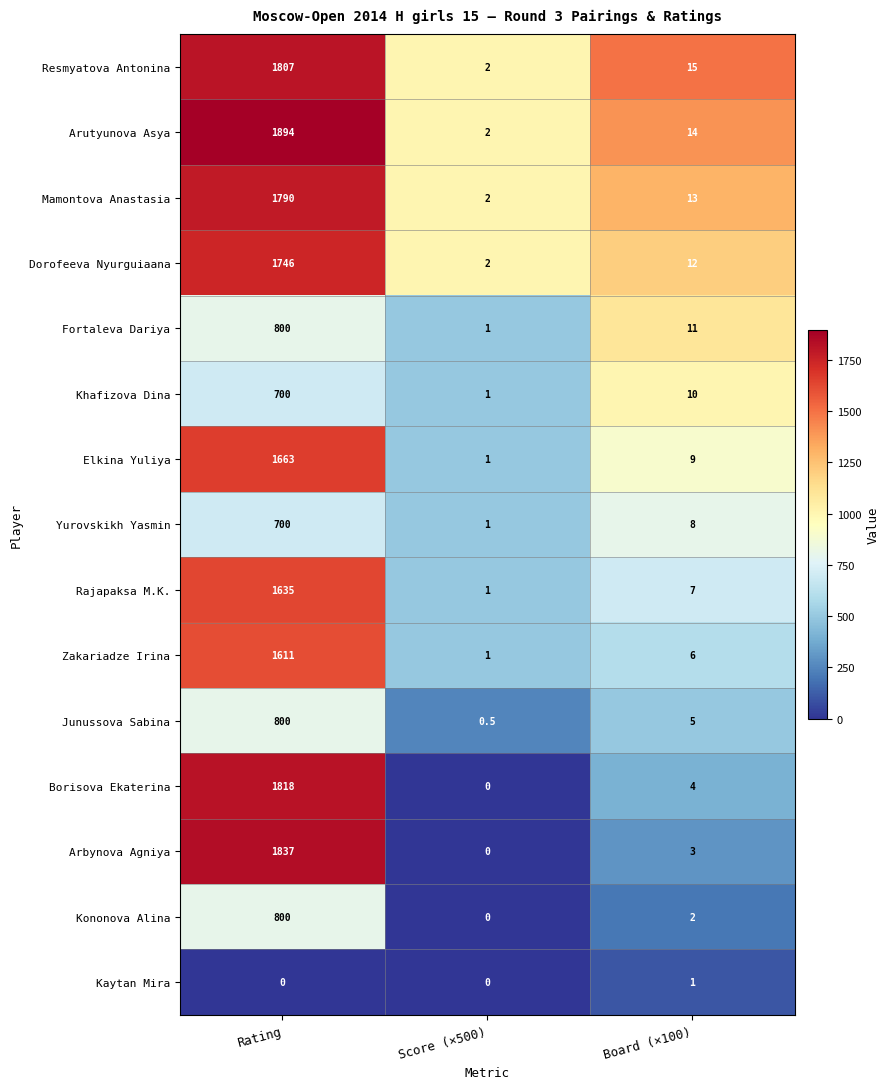

Rank the series at Board (×100) from highest to lowest value.

Resmyatova Antonina, Arutyunova Asya, Mamontova Anastasia, Dorofeeva Nyurguiaana, Fortaleva Dariya, Khafizova Dina, Elkina Yuliya, Yurovskikh Yasmin, Rajapaksa M.K., Zakariadze Irina, Junussova Sabina, Borisova Ekaterina, Arbynova Agniya, Kononova Alina, Kaytan Mira